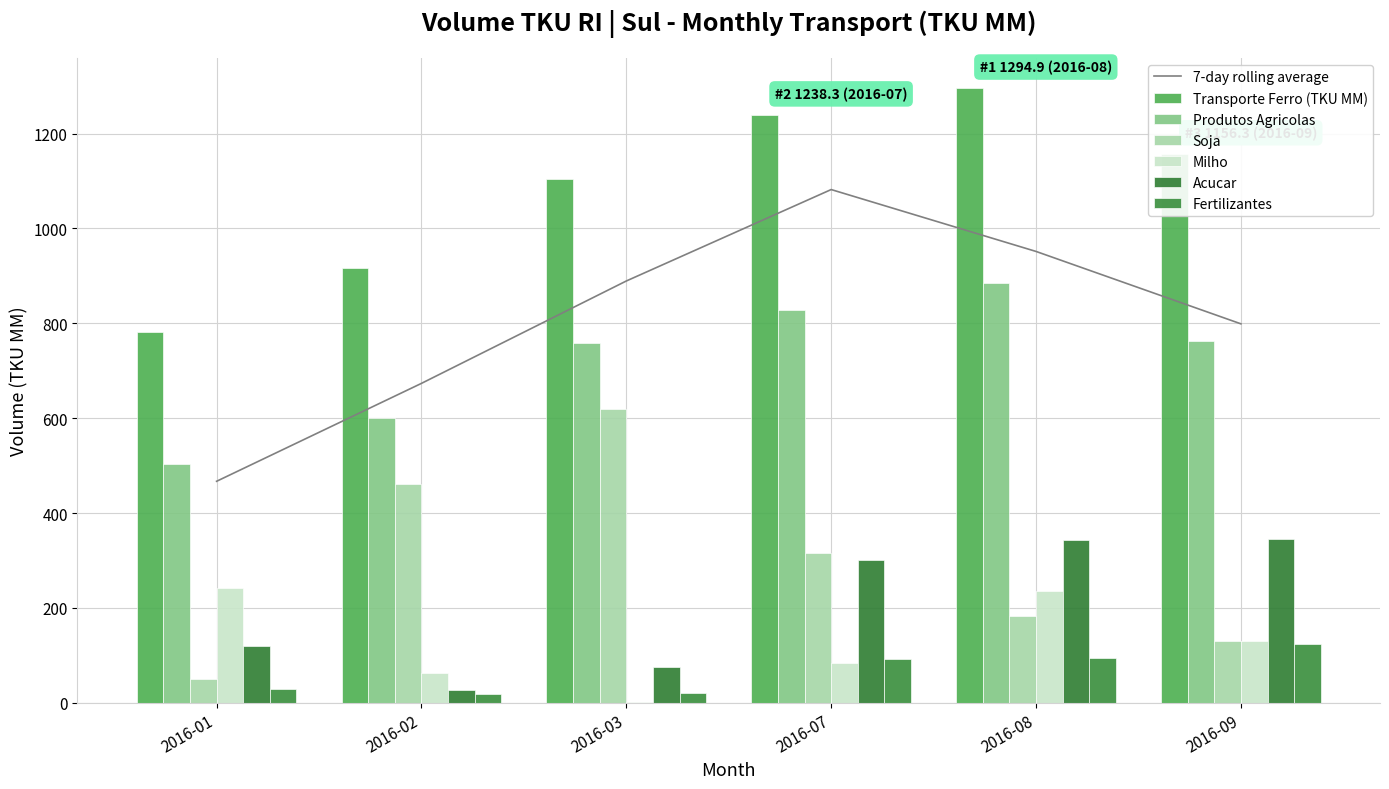

The Transporte Ferro (TKU MM) series shows 1294.9 at 2016-08. True or false?

True